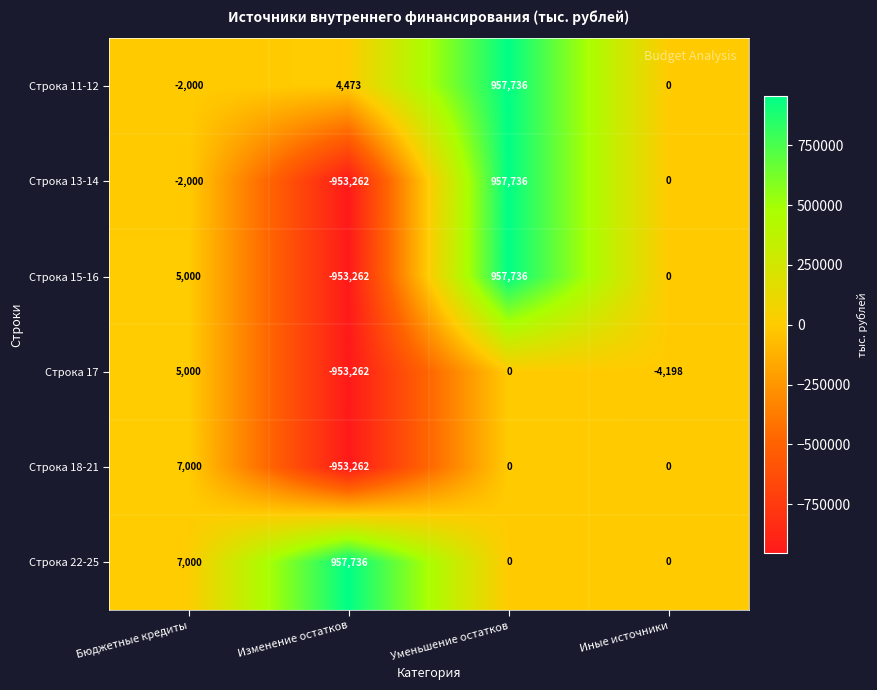

Between Бюджетные кредиты and Иные источники, which series saw the biggest shift?

Строка 17